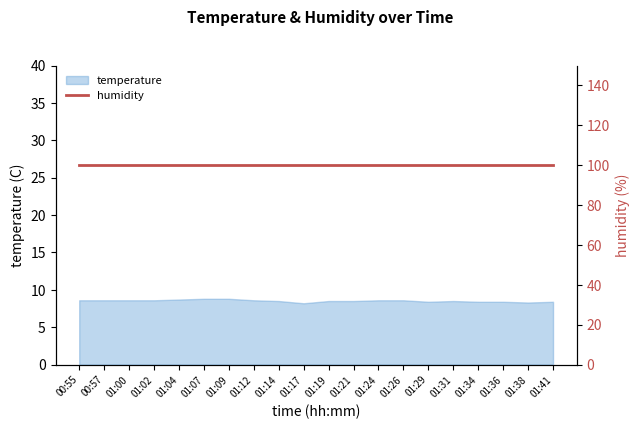

Rank the categories by value from lowest to highest.

01:17, 01:38, 01:29, 01:34, 01:36, 01:41, 01:14, 01:19, 01:21, 01:31, 00:55, 00:57, 01:00, 01:02, 01:12, 01:24, 01:26, 01:04, 01:07, 01:09